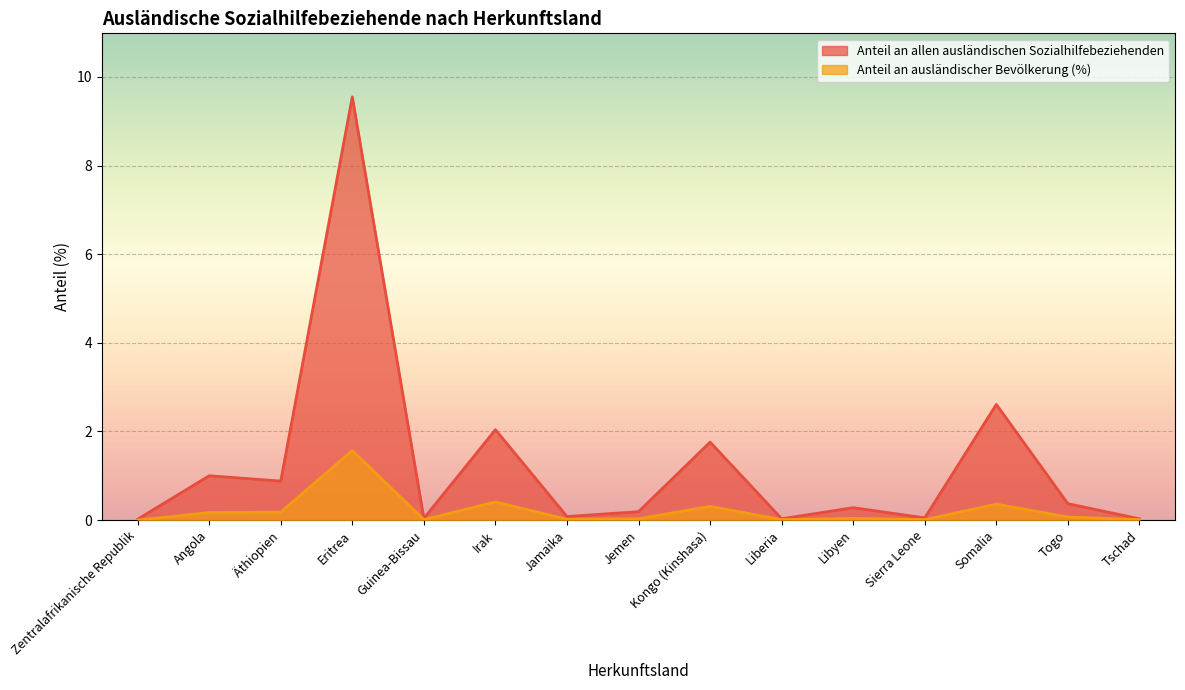

Where is the first local maximum for Anteil an allen ausländischen Sozialhilfebeziehenden?

Angola